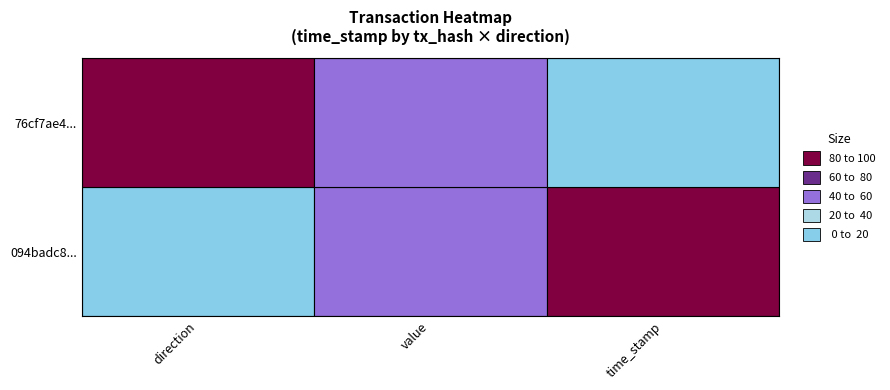

Which has a higher value, 0 or 1?

1